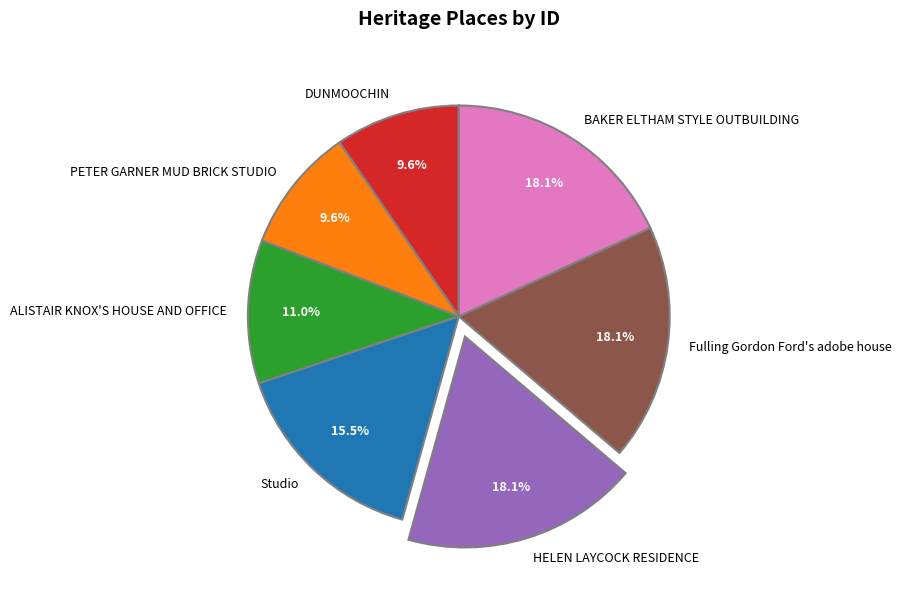

True or false: ALISTAIR KNOX'S HOUSE AND OFFICE accounts for 17% of the total.

False